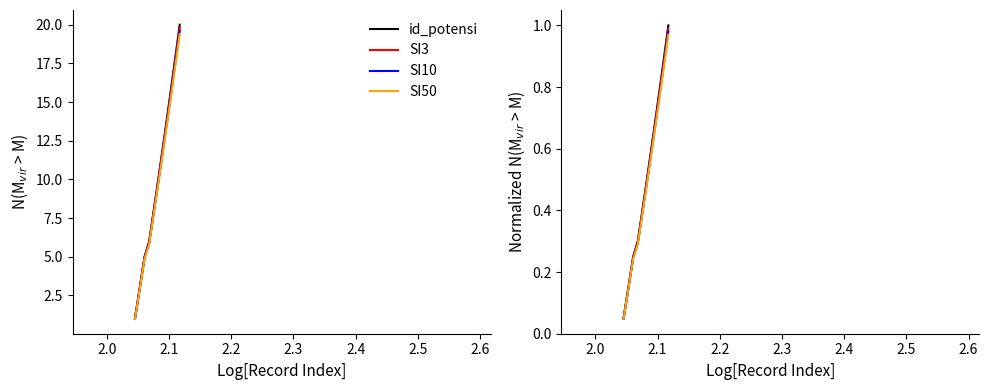

True or false: SI10 and SI50 intersect in this chart.

False